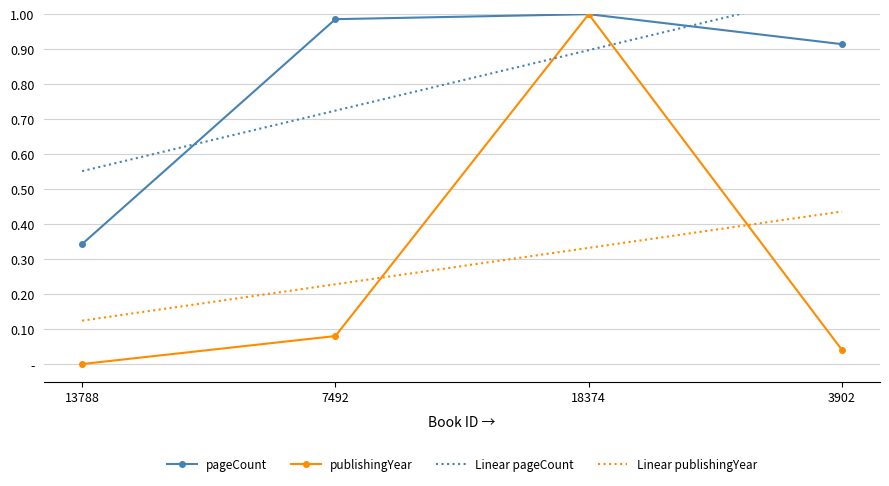

True or false: pageCount and Linear publishingYear intersect in this chart.

False